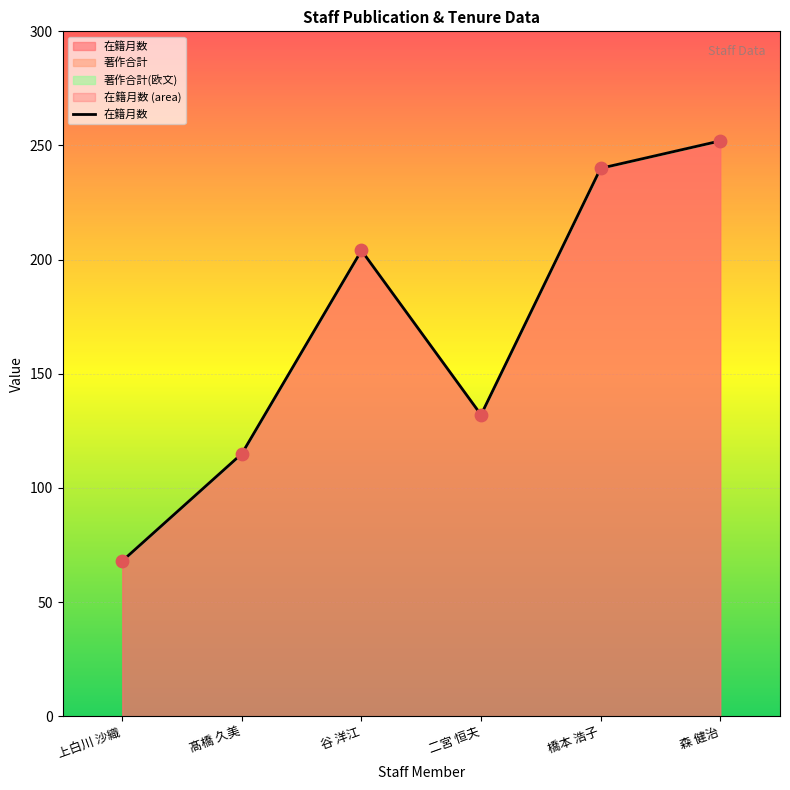

What is the change in value from 上白川 沙織 to 髙橋 久美?

+47